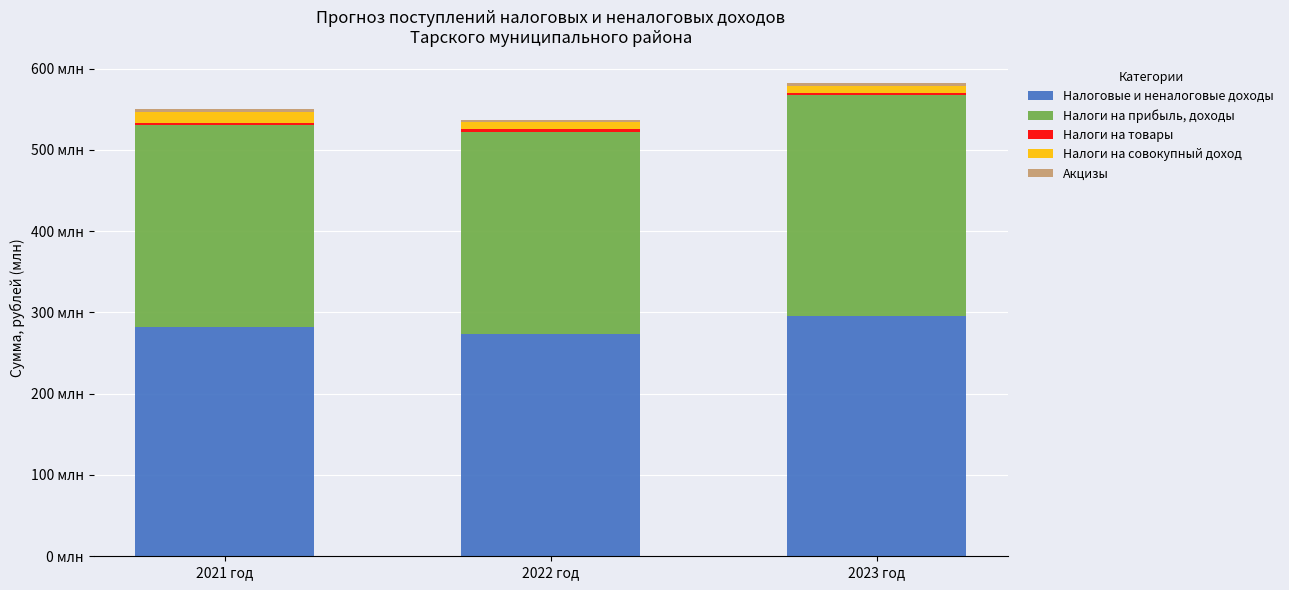

Rank the series by their maximum value, from lowest to highest.

Налоги на товары, Акцизы, Налоги на совокупный доход, Налоги на прибыль, доходы, Налоговые и неналоговые доходы